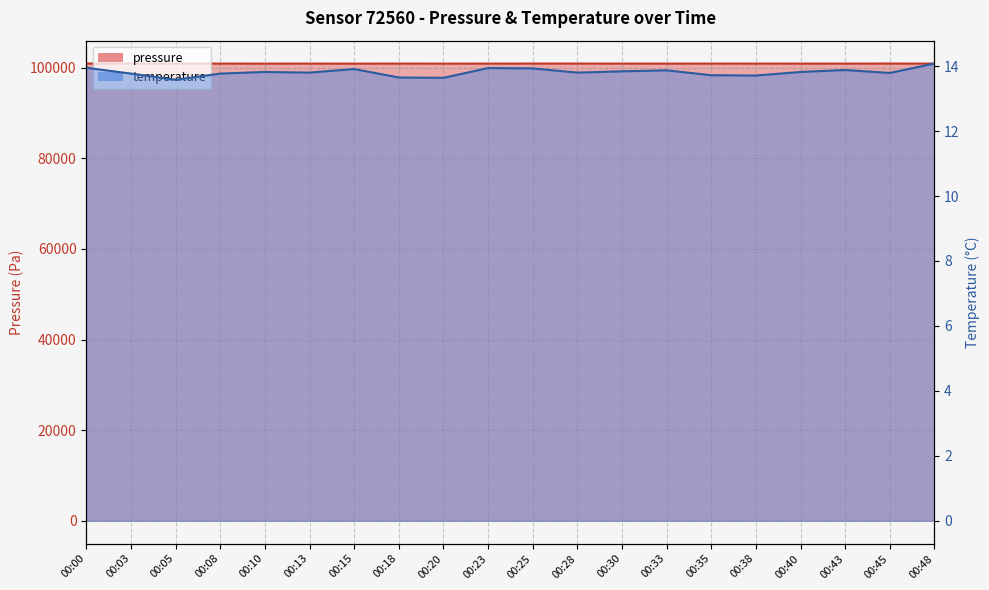

List the series in order of their peak value, highest first.

pressure, temperature